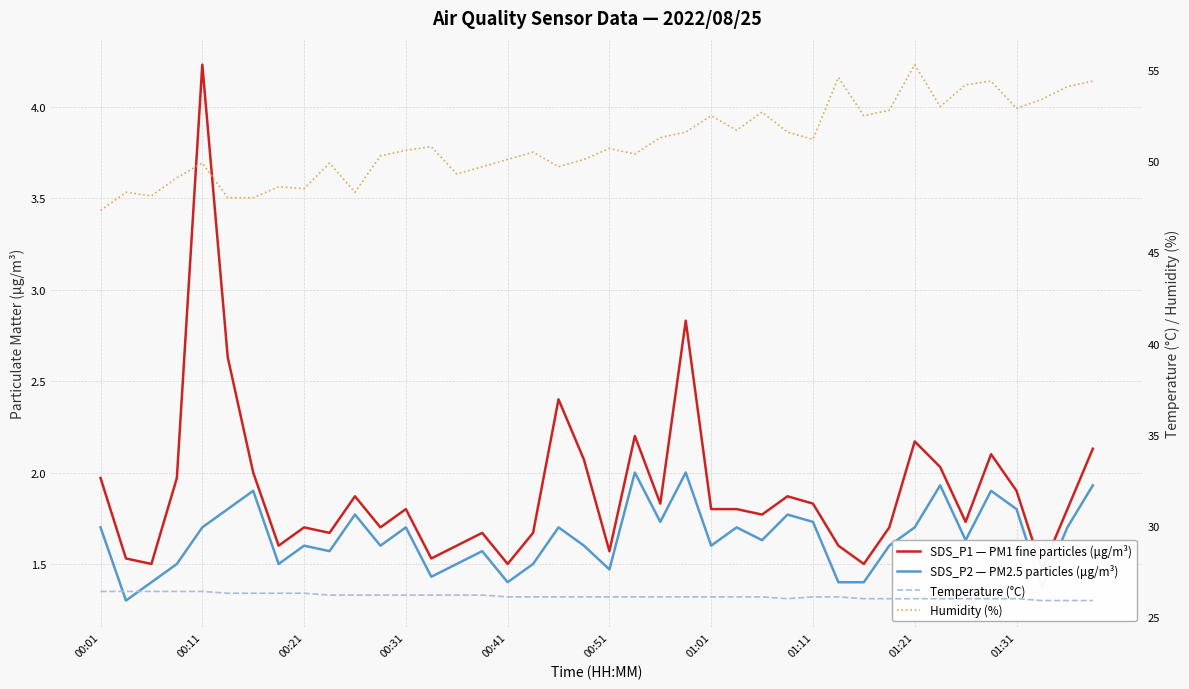

Does the chart display data point markers on the line(s)?

No